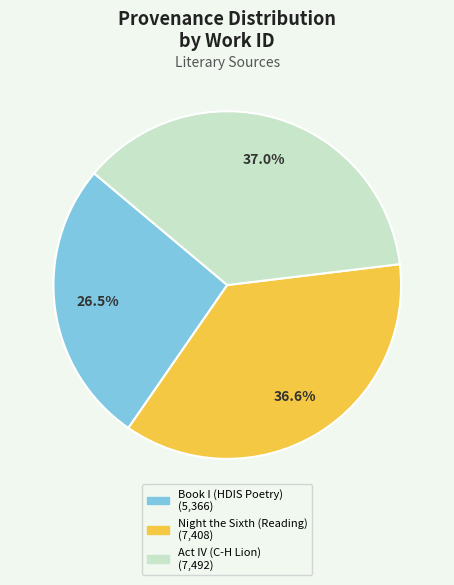

What is the total percentage of Act IV (C-H Lion) and Night the Sixth (Reading)?

73.5%